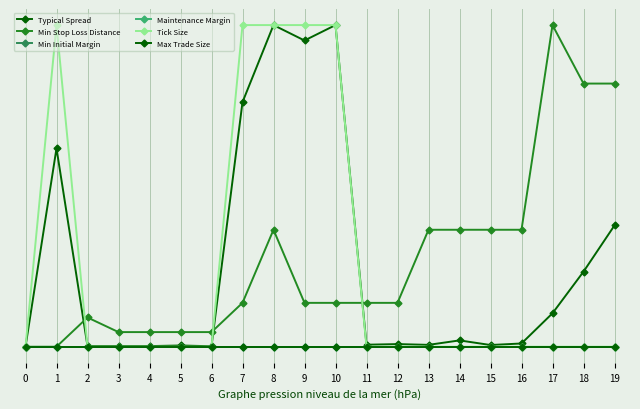

Which has a higher value, 15 or 2?

15